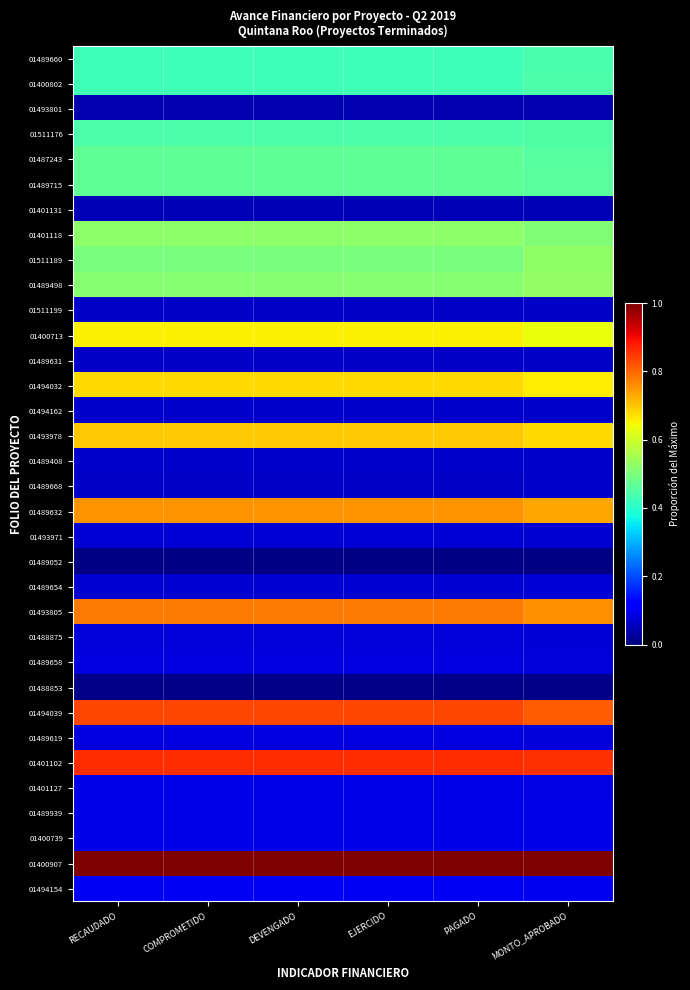

What is the total value across all series at RECAUDADO?

11.2